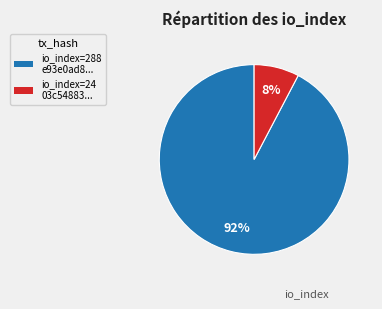

True or false: io_index=288 e93e0ad8... accounts for 92% of the total.

True